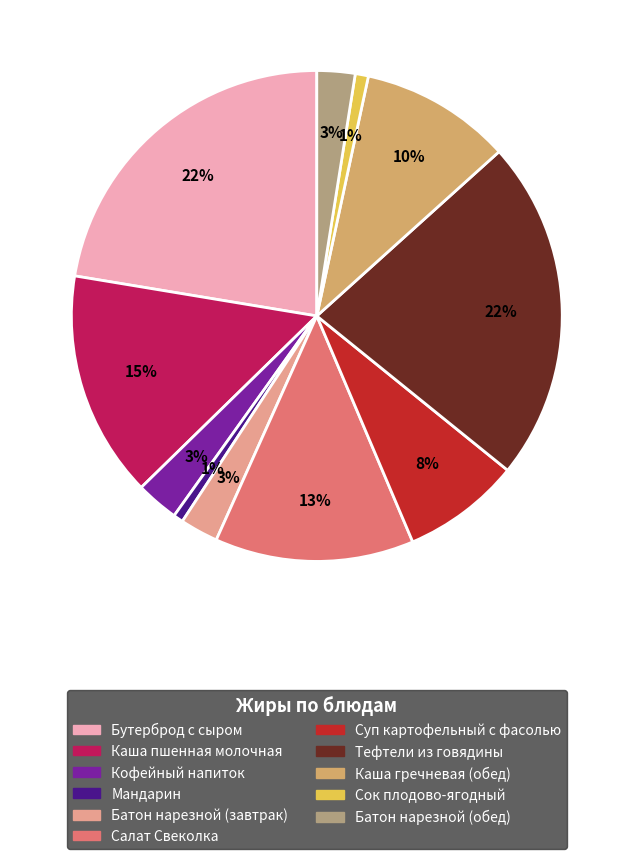

Between Сок плодово-ягодный and Бутерброд с сыром, which is larger?

Бутерброд с сыром